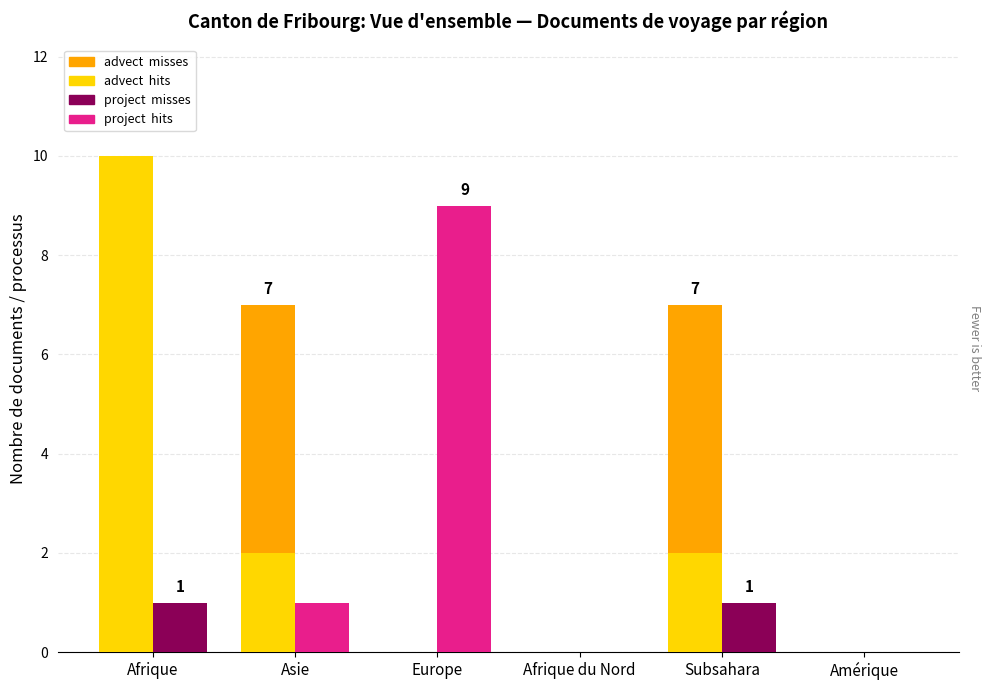

What is the greatest value displayed?

10